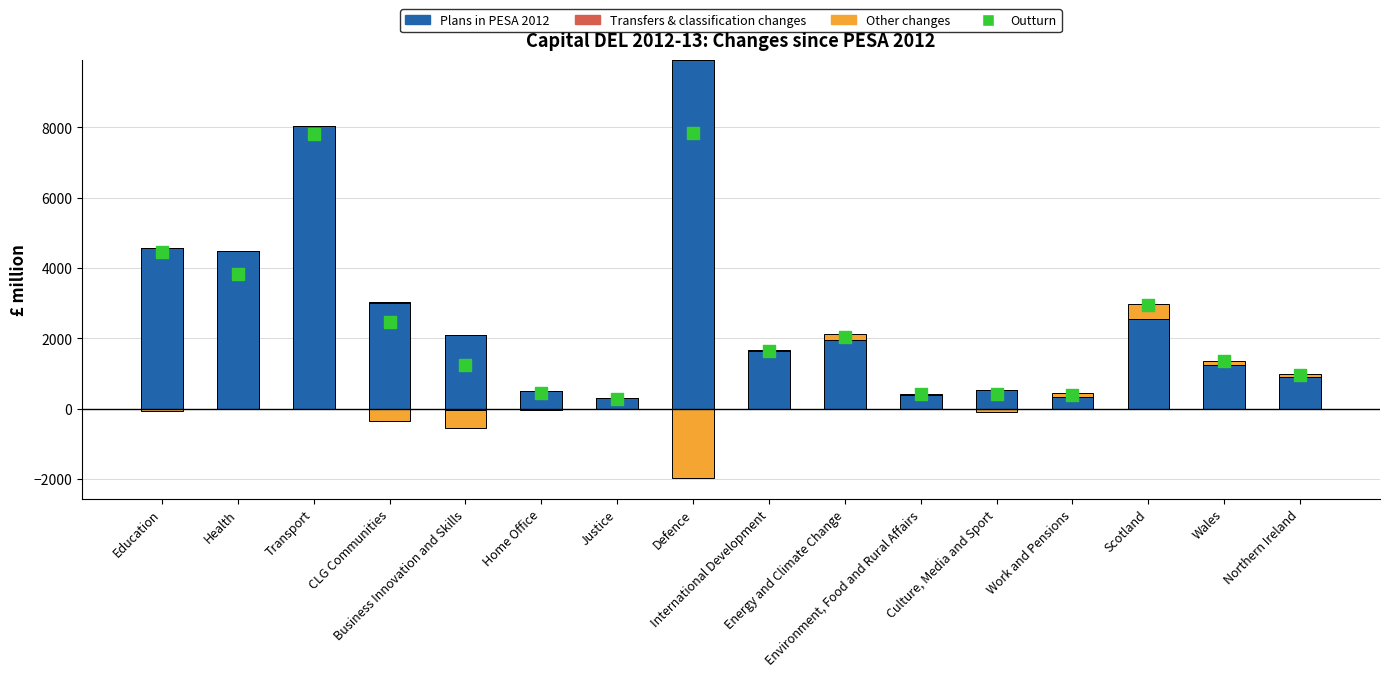

Which series has the largest total across all categories?

Plans in PESA 2012